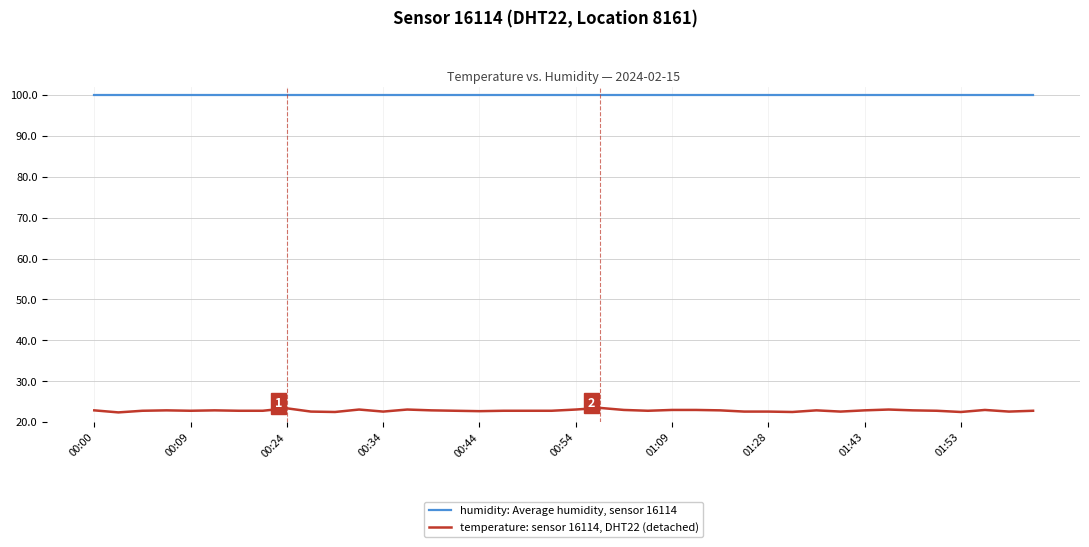

What is the maximum value for temperature: sensor 16114, DHT22 (detached)?

23.5